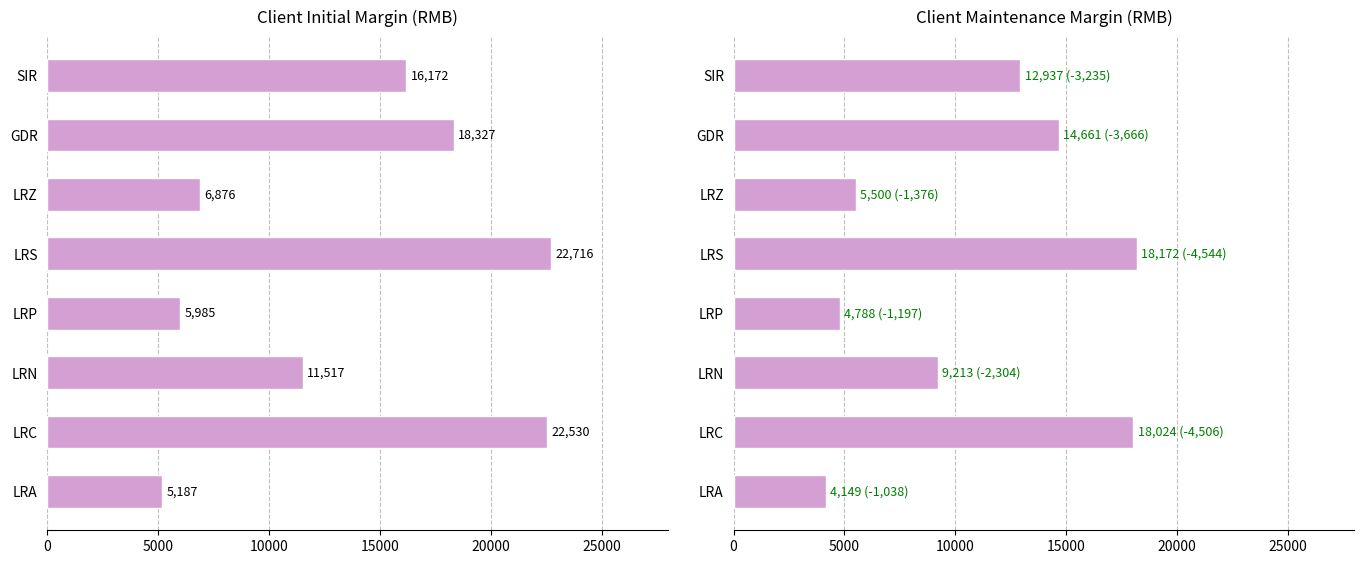

The Maintenance series shows 9091 at GDR. True or false?

False